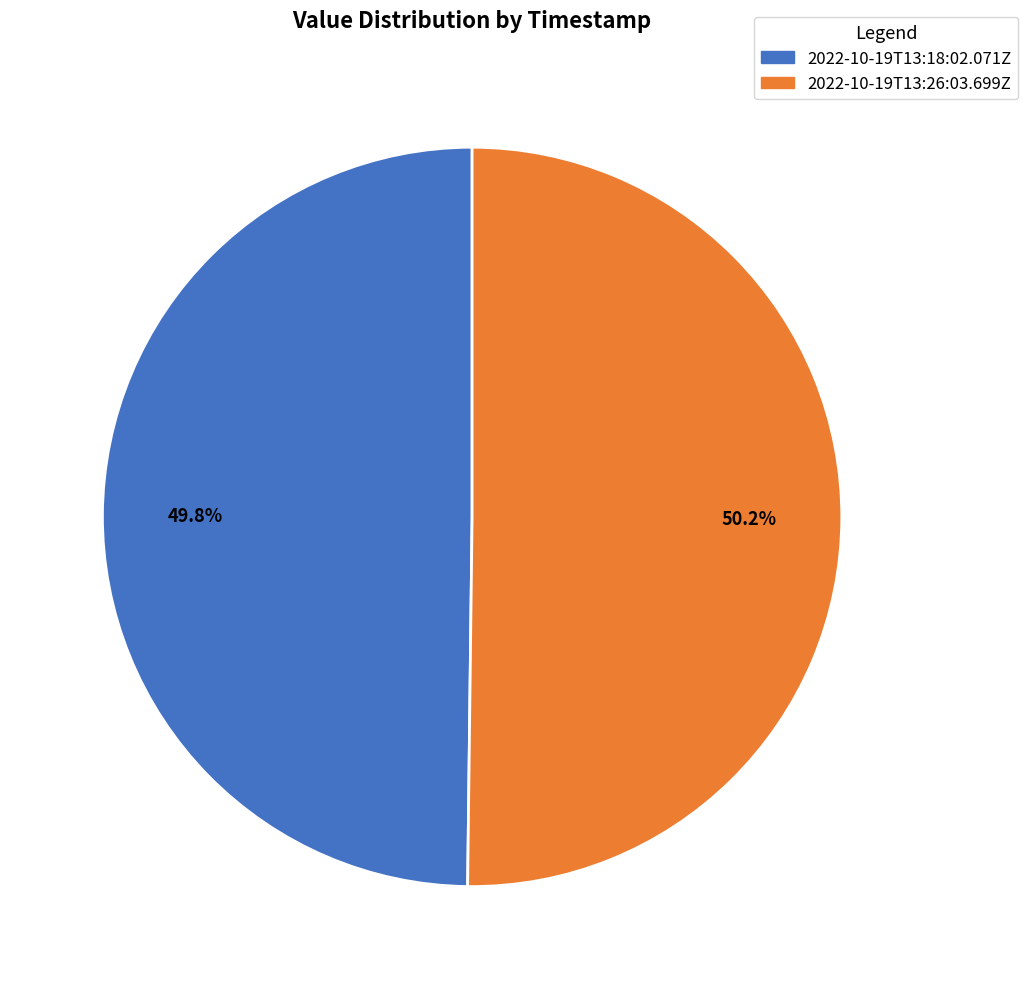

Is there any slice that represents more than half of the pie?

Yes